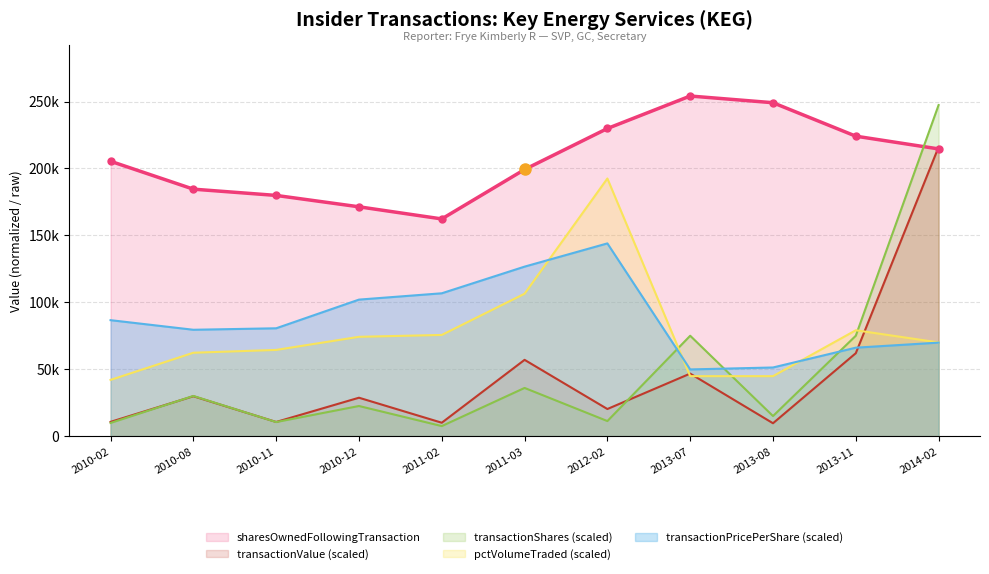

True or false: pctVolumeTraded and sharesOwnedFollowingTransaction cross at least once.

False